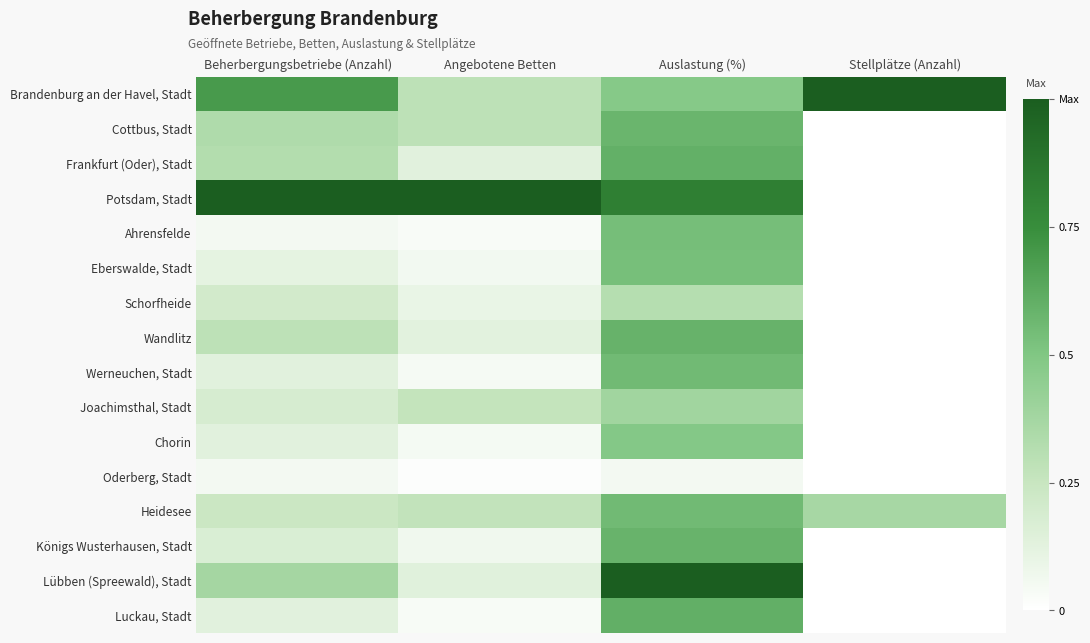

Which series has the largest total across all categories?

Potsdam, Stadt